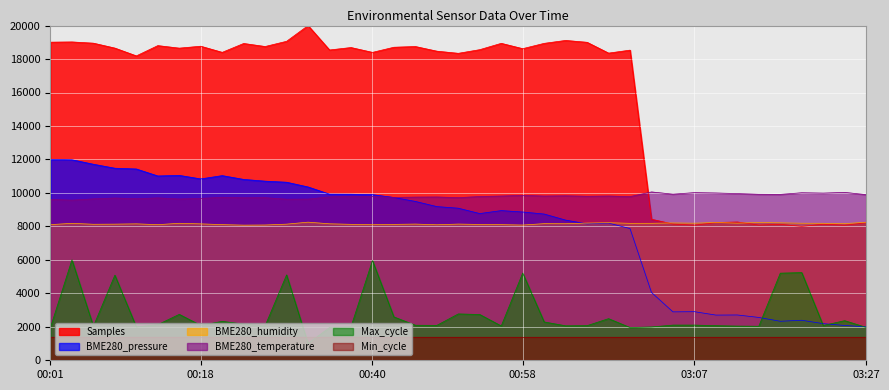

List the series in order of their peak value, highest first.

Samples, BME280_pressure, BME280_temperature, BME280_humidity, Max_cycle, Min_cycle